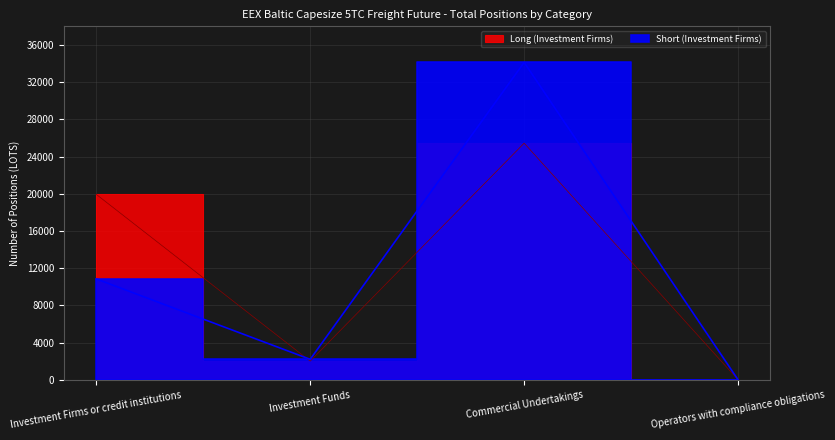

How many lines are shown in the chart?

2